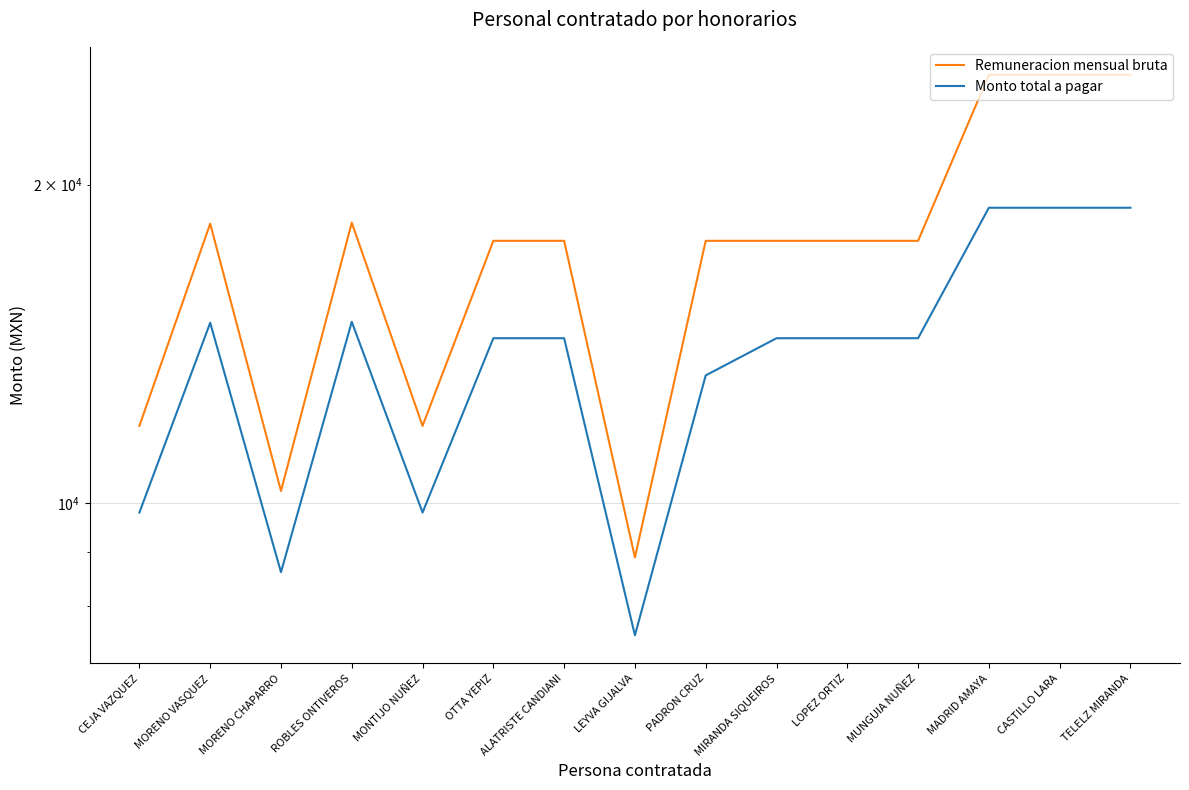

True or false: Remuneracion mensual bruta has a value of 10191.7 at ALATRISTE CANDIANI.

False